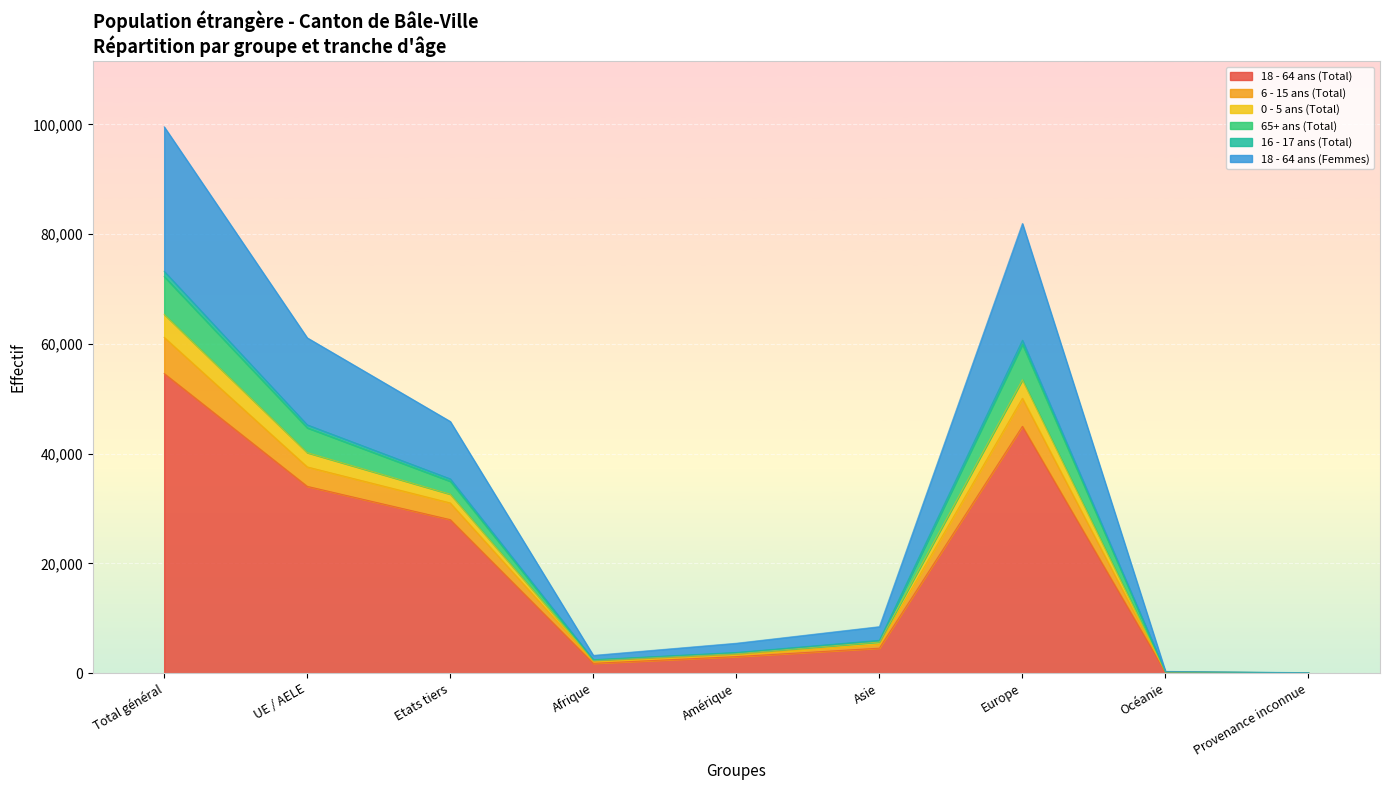

What is the label of the 3rd point from the right?

Europe